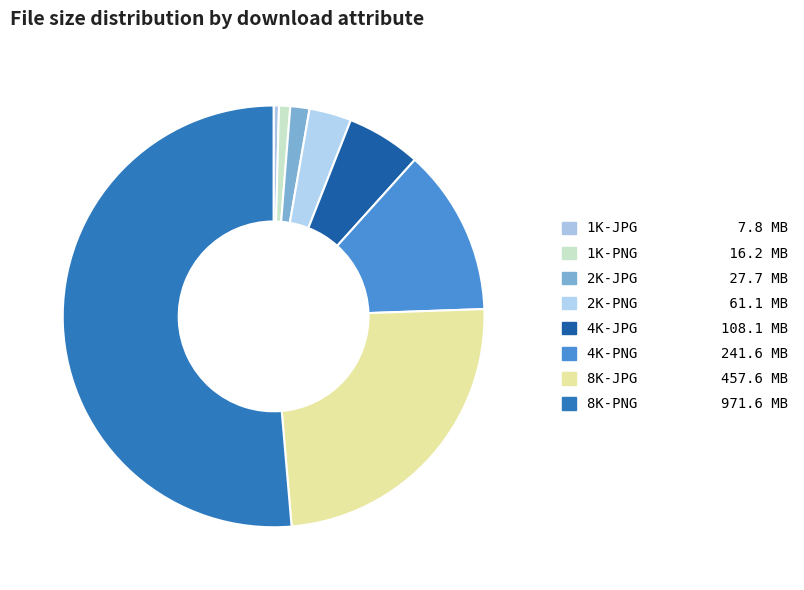

Combined, do 8K-PNG and 8K-JPG account for over 50%?

Yes